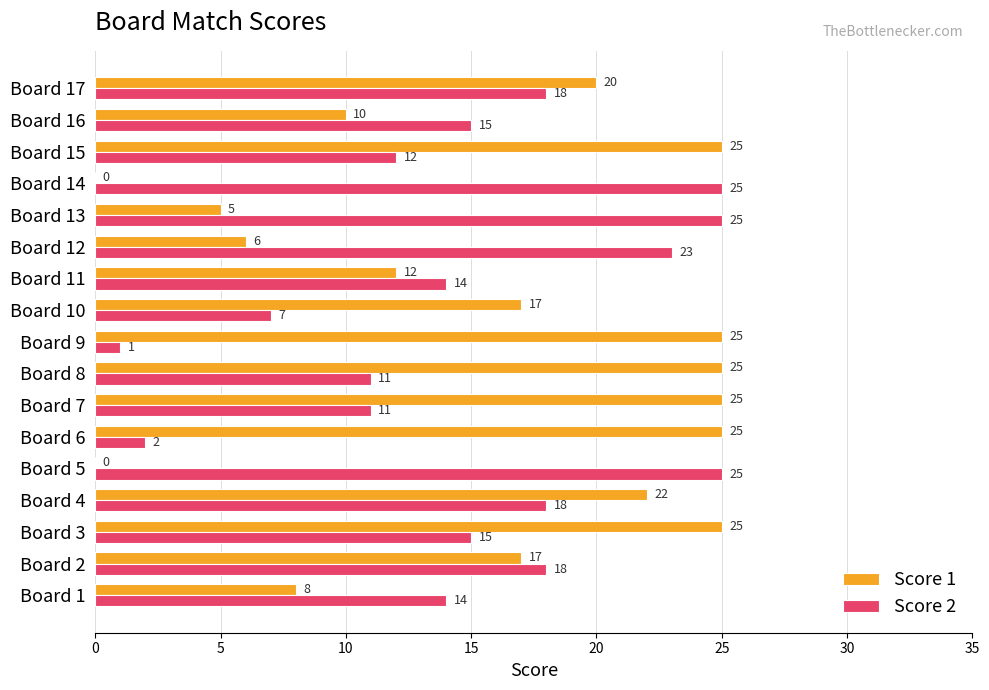

Which series has the largest total across all categories?

Score 1